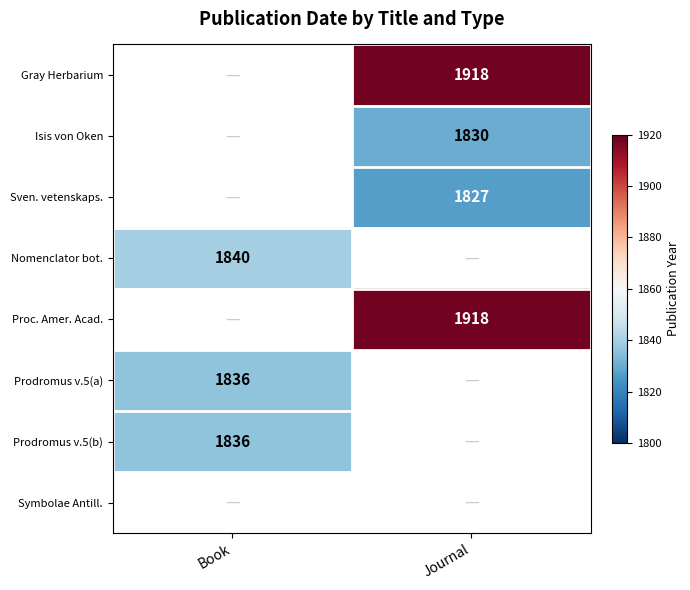

The Prodromus v.5(b) series shows 1836 at Book. True or false?

True